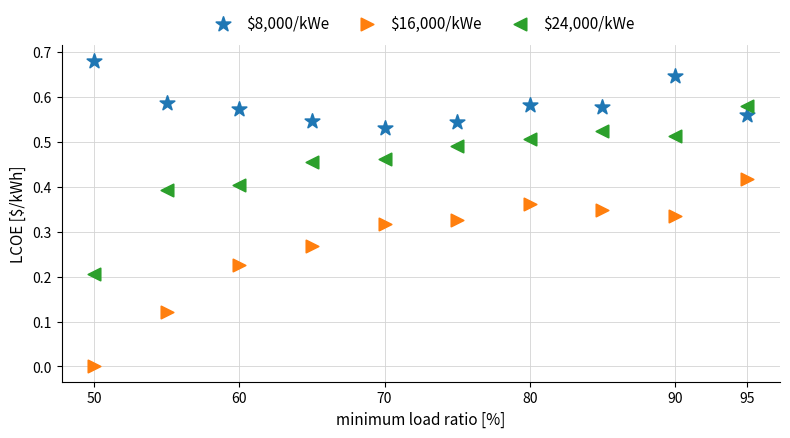

Which series contains the highest Y value?

$8,000/kWe